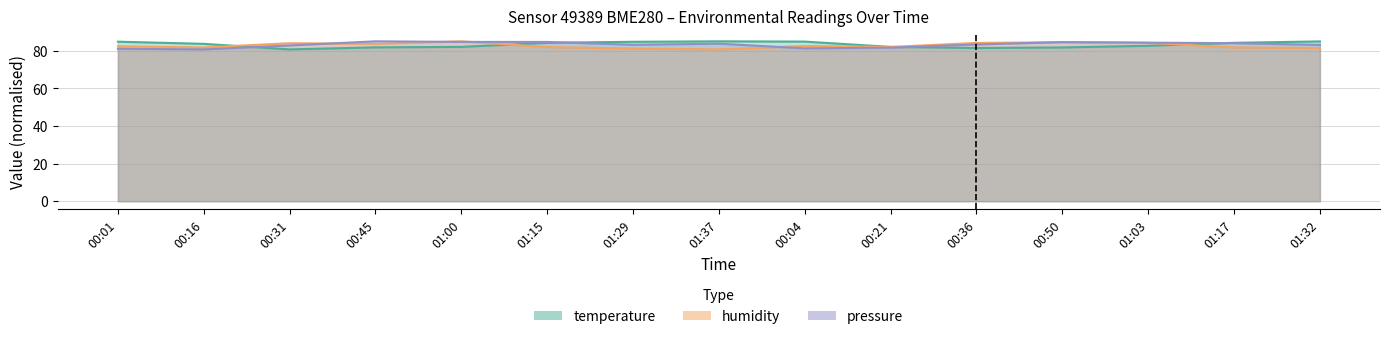

In pressure_norm, how many points are higher than both neighbors (excluding endpoints)?

3